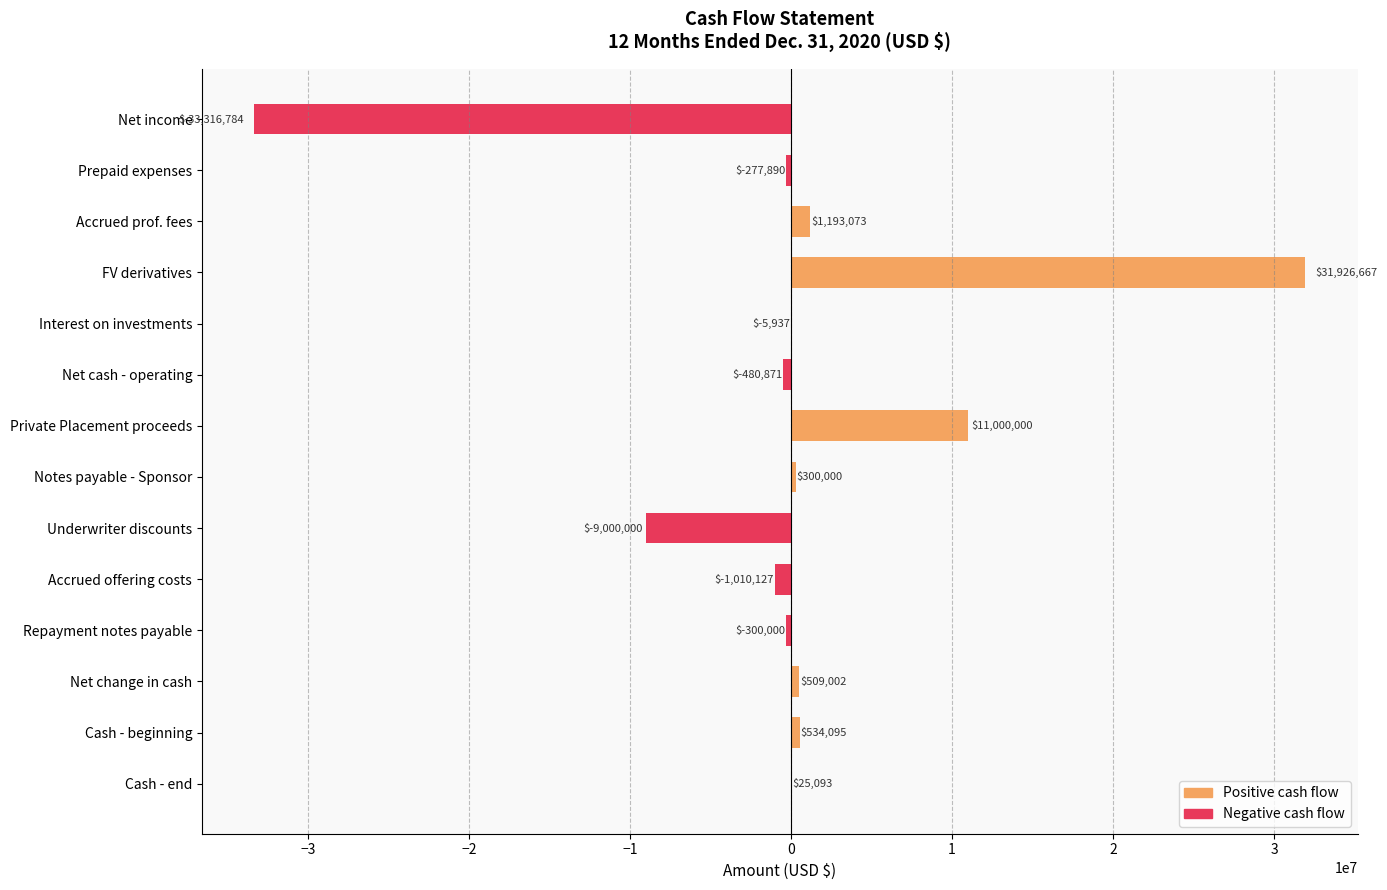

Read the value at Accrued offering costs.

-1010127